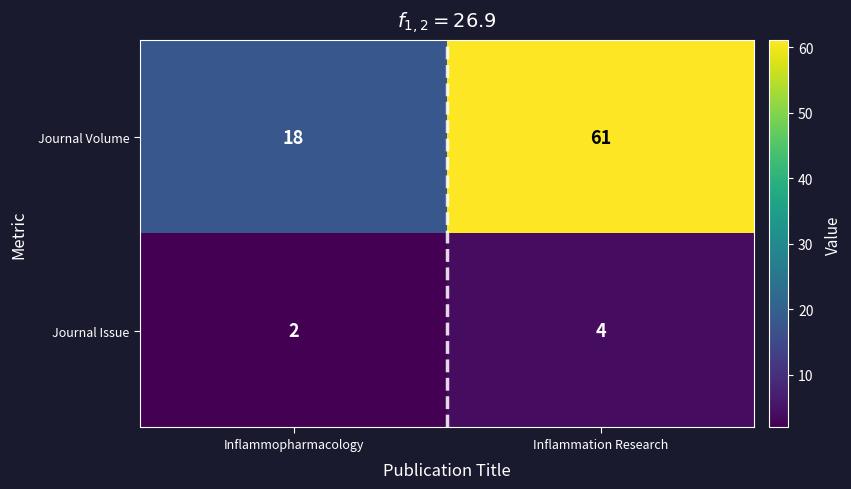

Reading left to right, what are all the values shown in this chart?

Journal Volume: Inflammopharmacology=18	Inflammation Research=61
Journal Issue: Inflammopharmacology=2	Inflammation Research=4